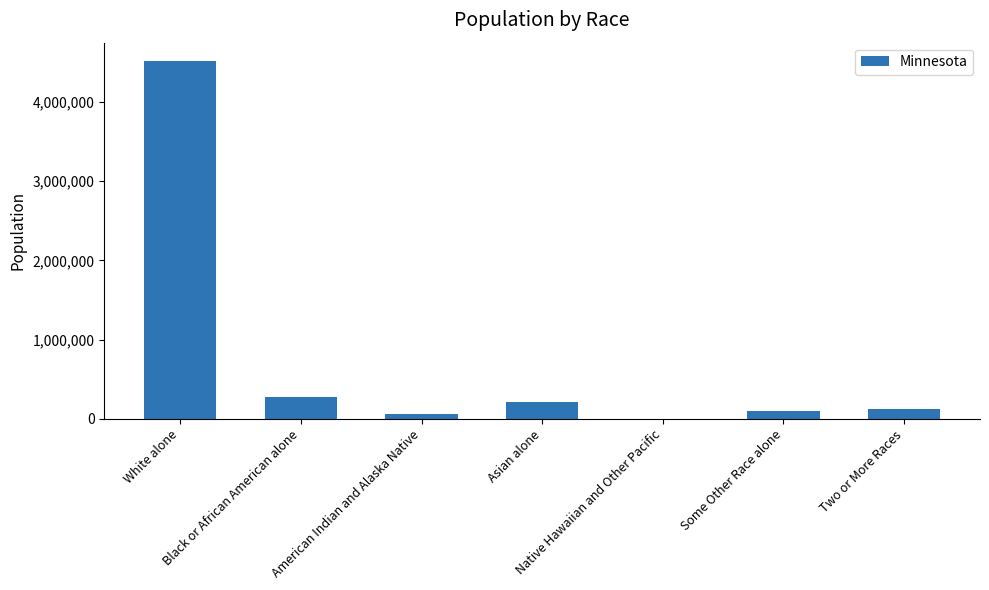

The chart shows a value of 214234 at Asian alone. True or false?

True